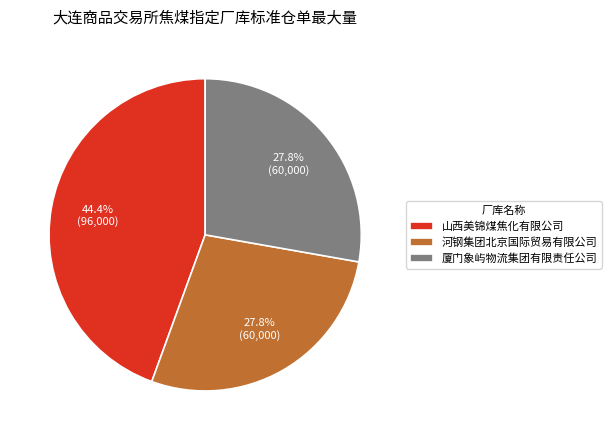

The 河钢集团北京国际贸易有限公司 slice represents 28% of the pie. True or false?

True